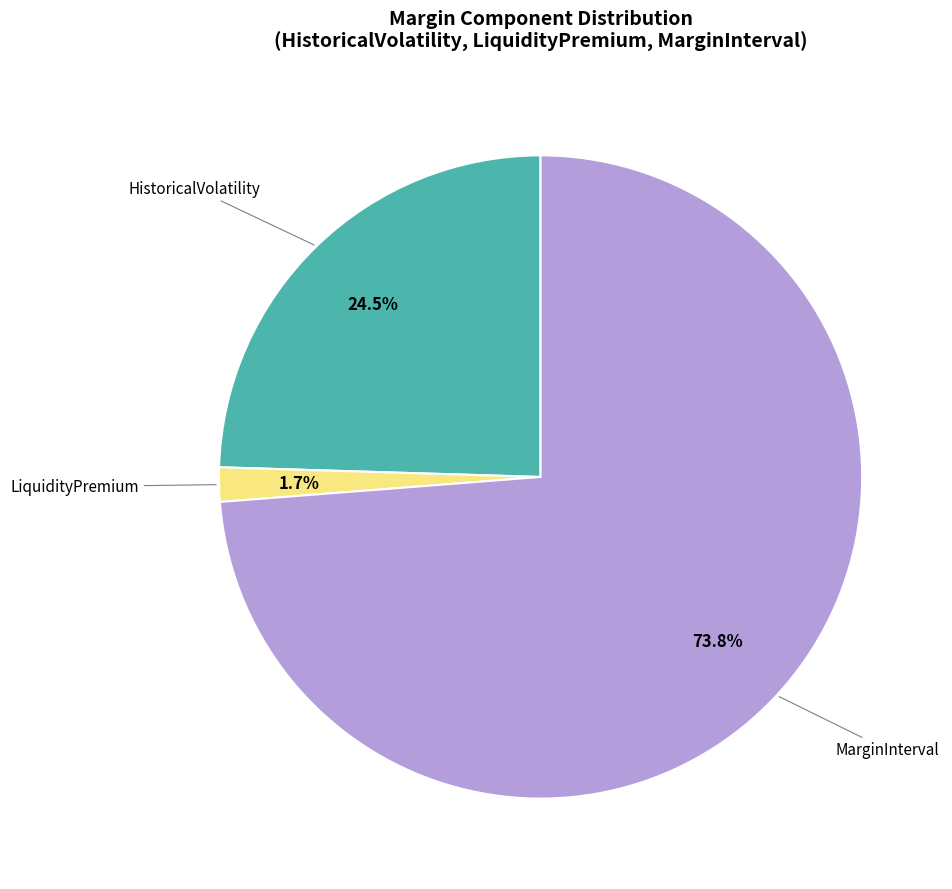

Is there a majority slice in this chart?

Yes